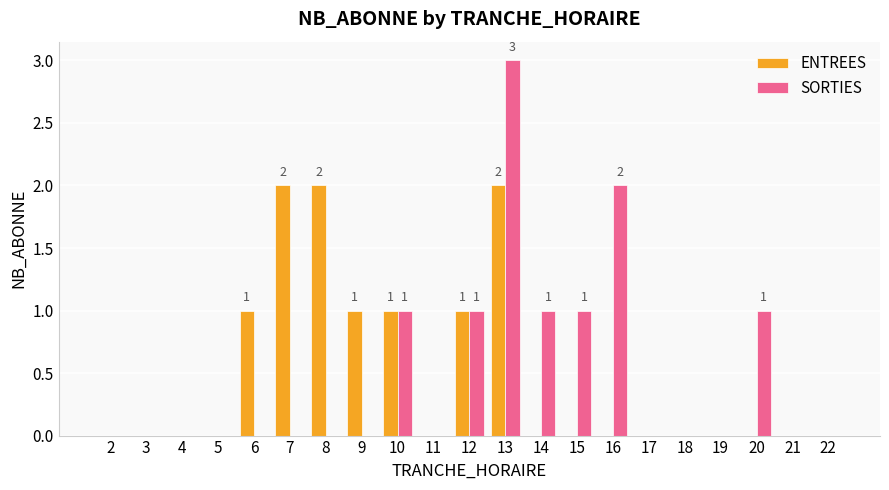

Count the number of data series in this chart.

2